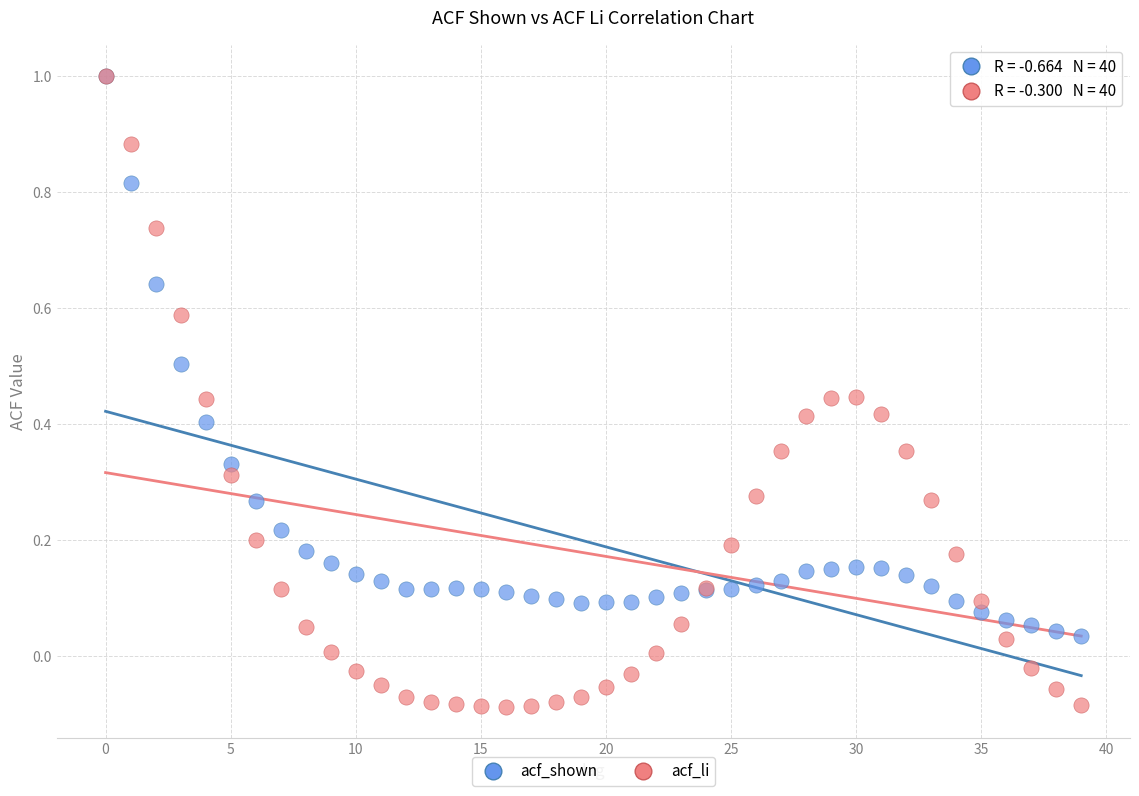

Which series contains the lowest Y value?

acf_li